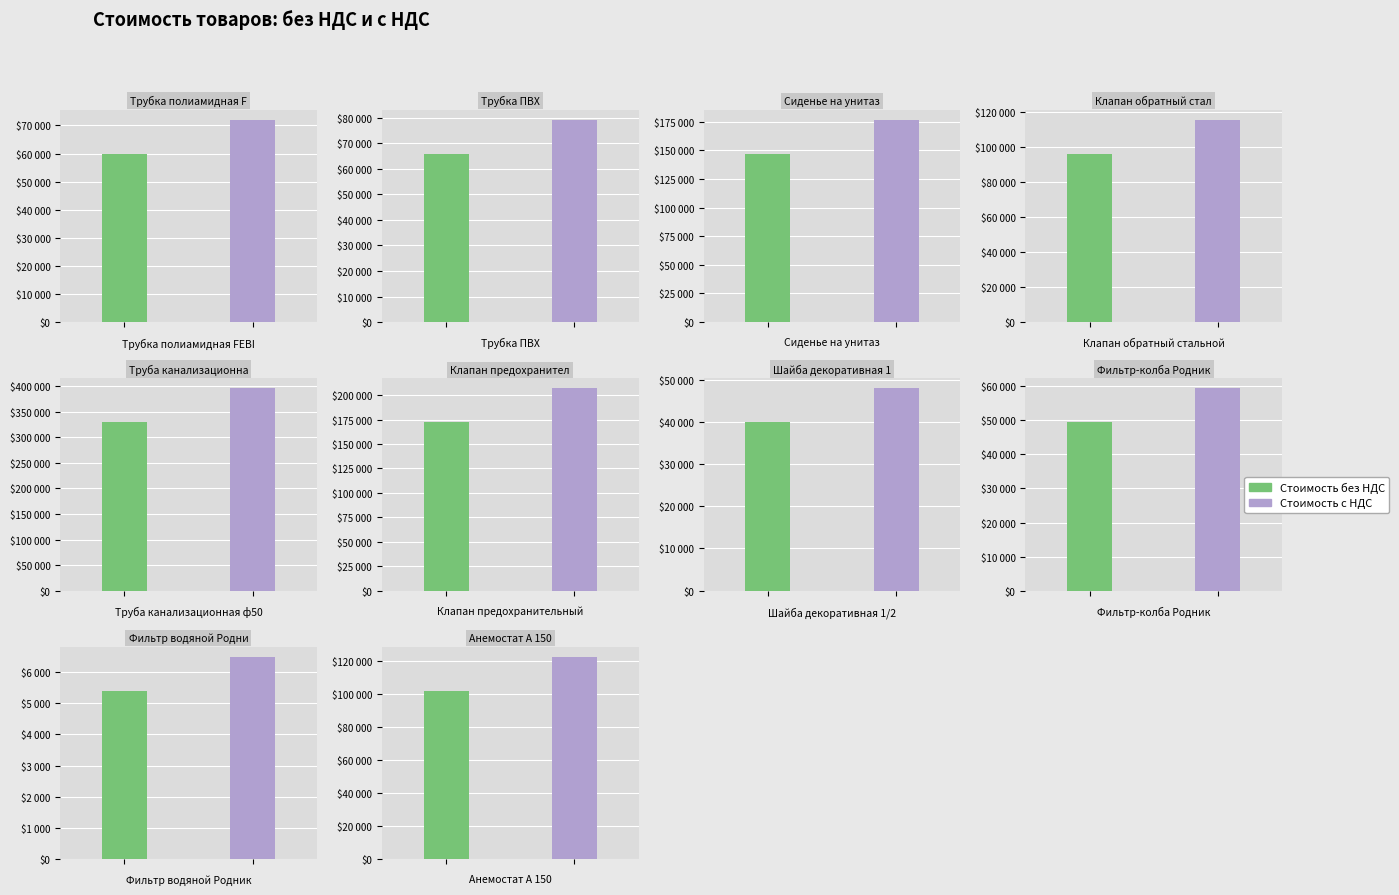

How many values in the Стоимость с НДС series are below 115380?

5